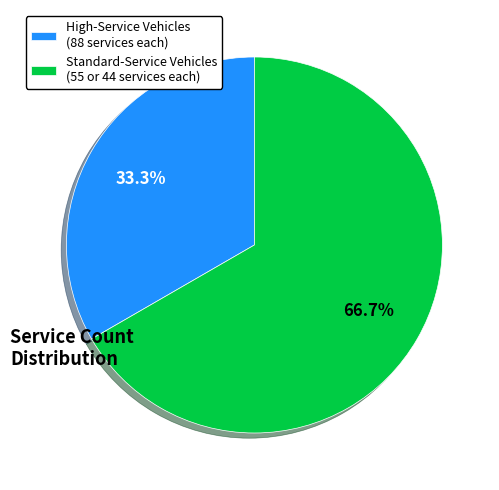

Which has a higher value, Standard-Service Vehicles (55 or 44 services each) or High-Service Vehicles (88 services each)?

Standard-Service Vehicles (55 or 44 services each)